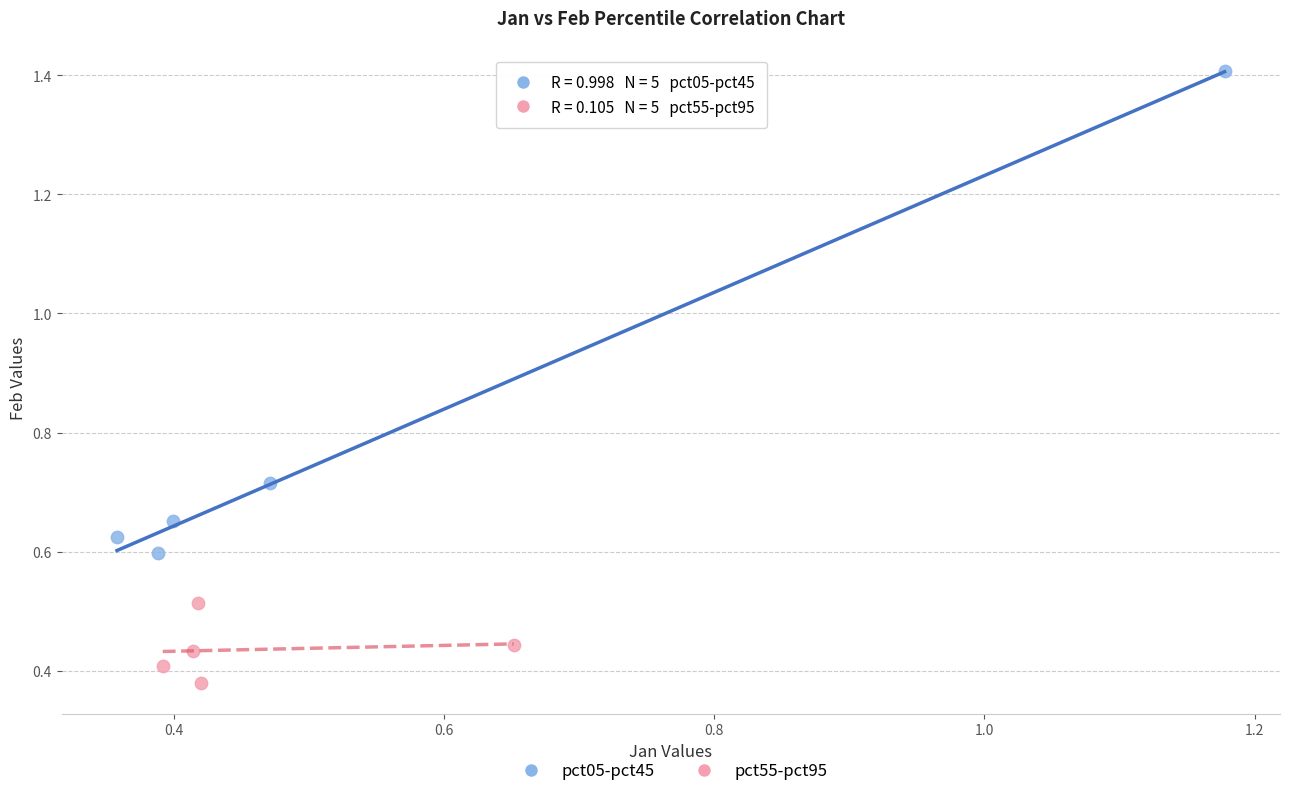

What are all the series names shown in the legend?

pct05-pct45, pct55-pct95